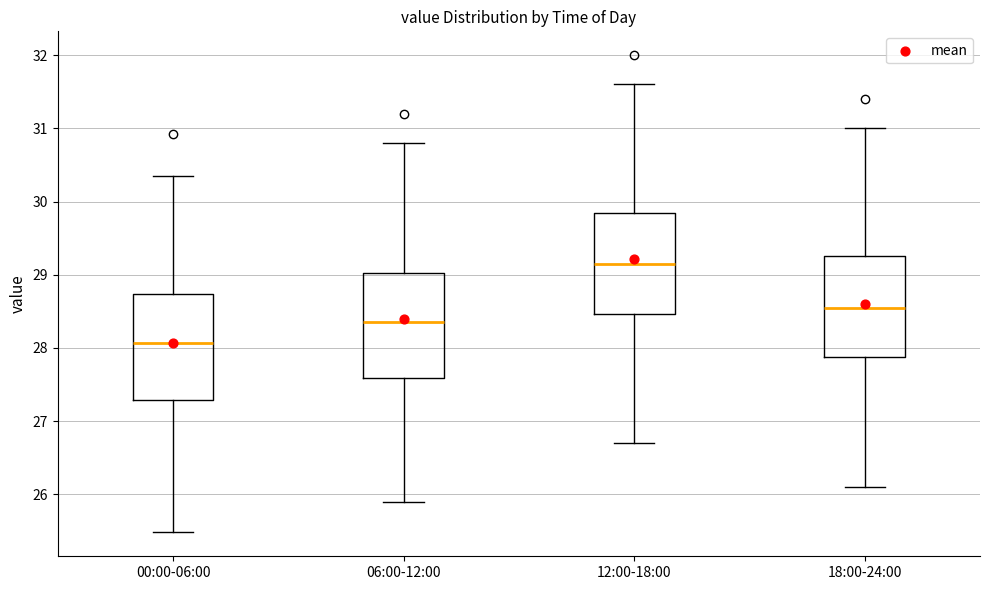

Where is the lower edge of the box for 06:00-12:00 on the y-axis? The values are not printed on the chart, so give them approximately, as read against the axis.

27.6